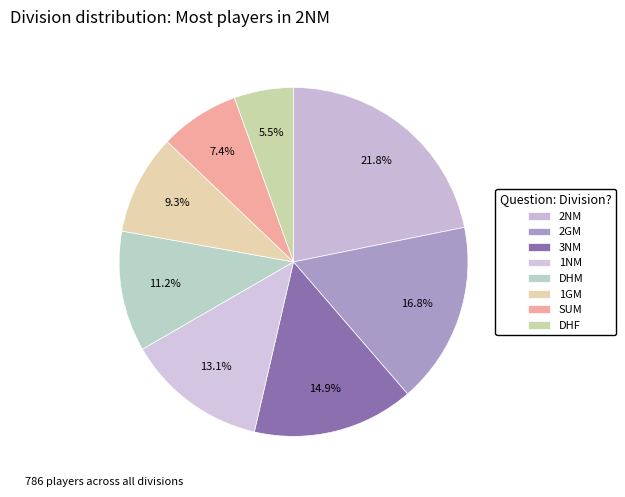

Is DHM the majority of the pie?

No